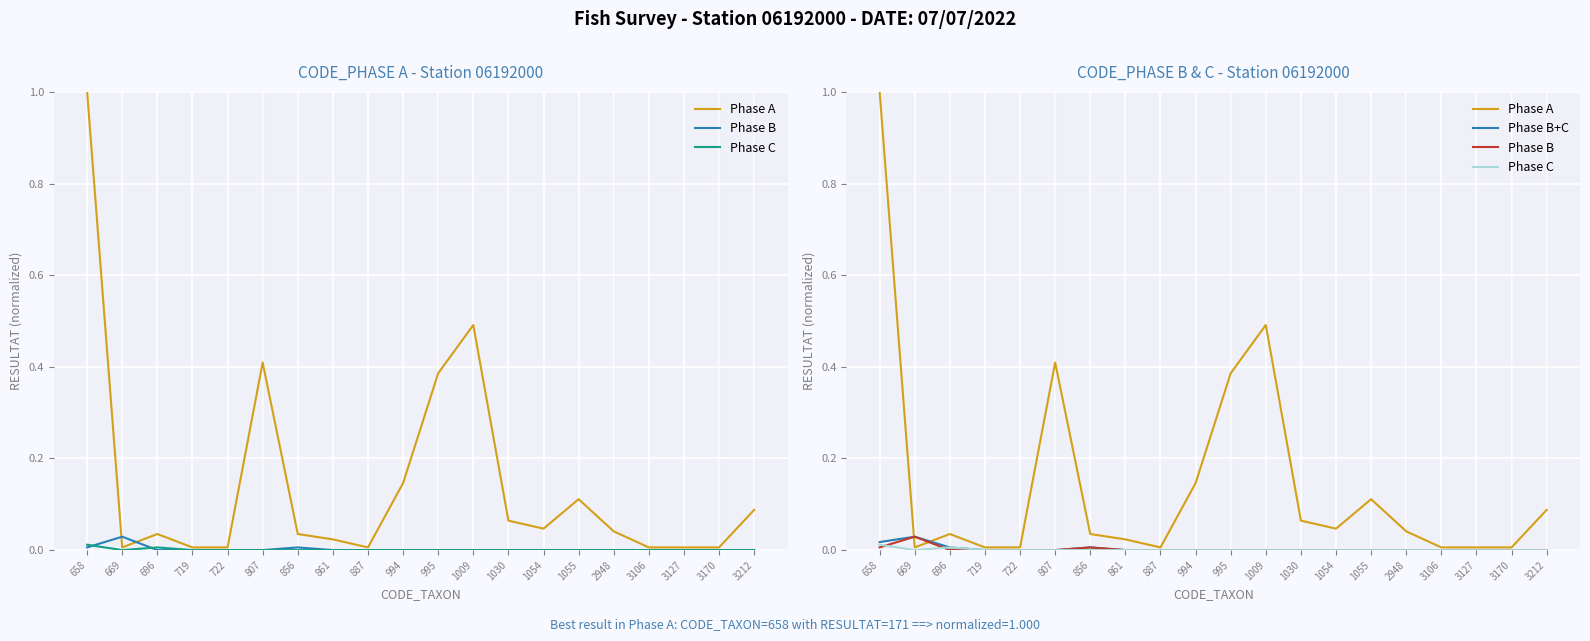

What are all the series names shown in the legend?

Phase A, Phase B, Phase C, Phase B+C